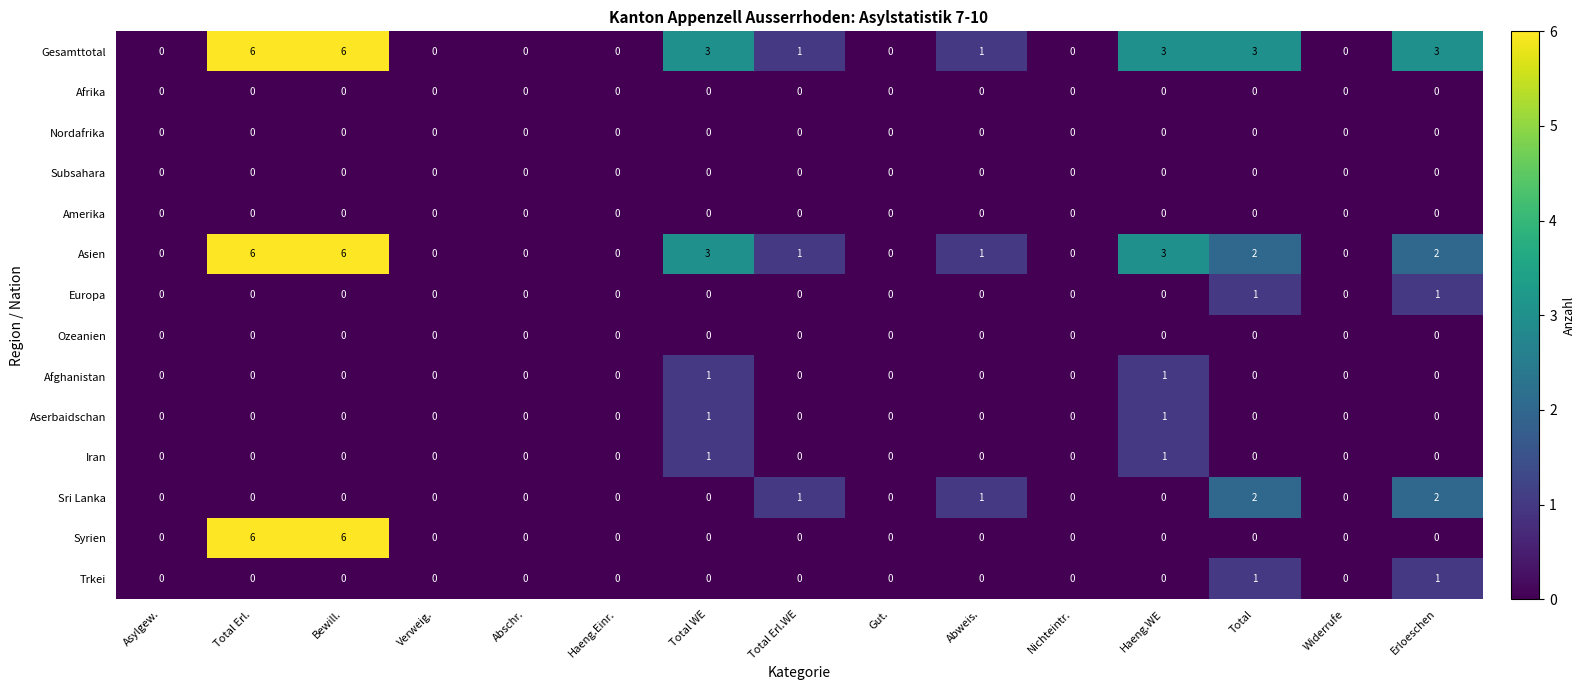

Where does the Asien series first go above 1?

Total Erl.